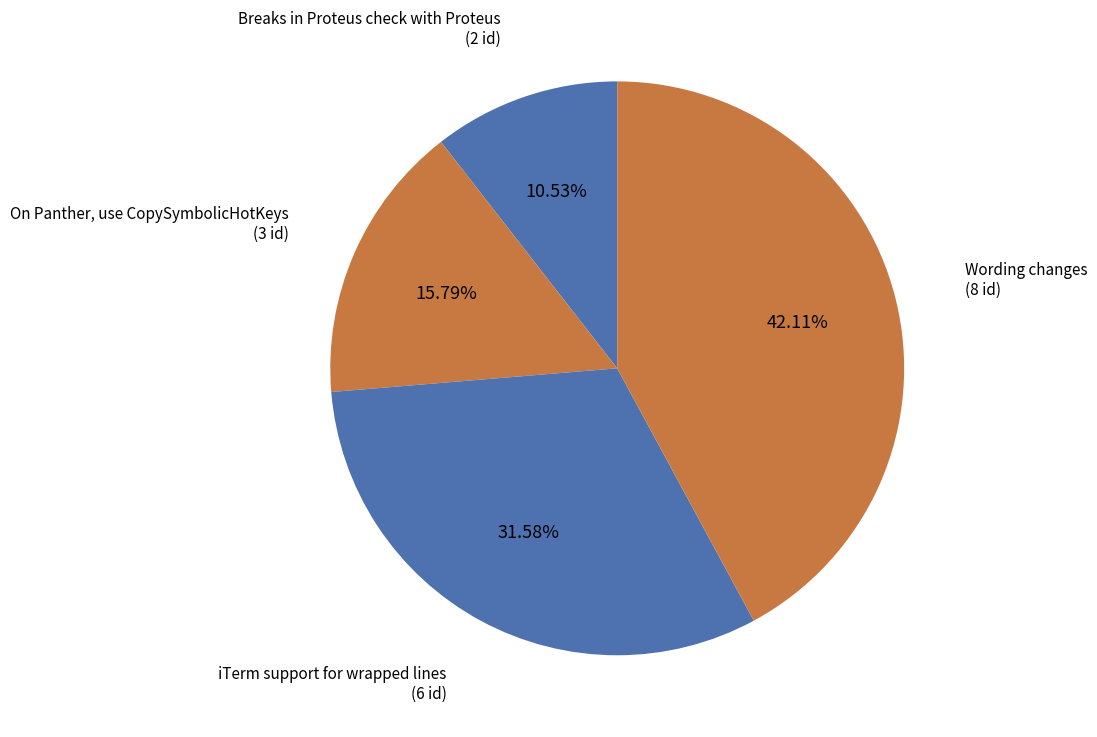

Count the number of slices in the pie.

4